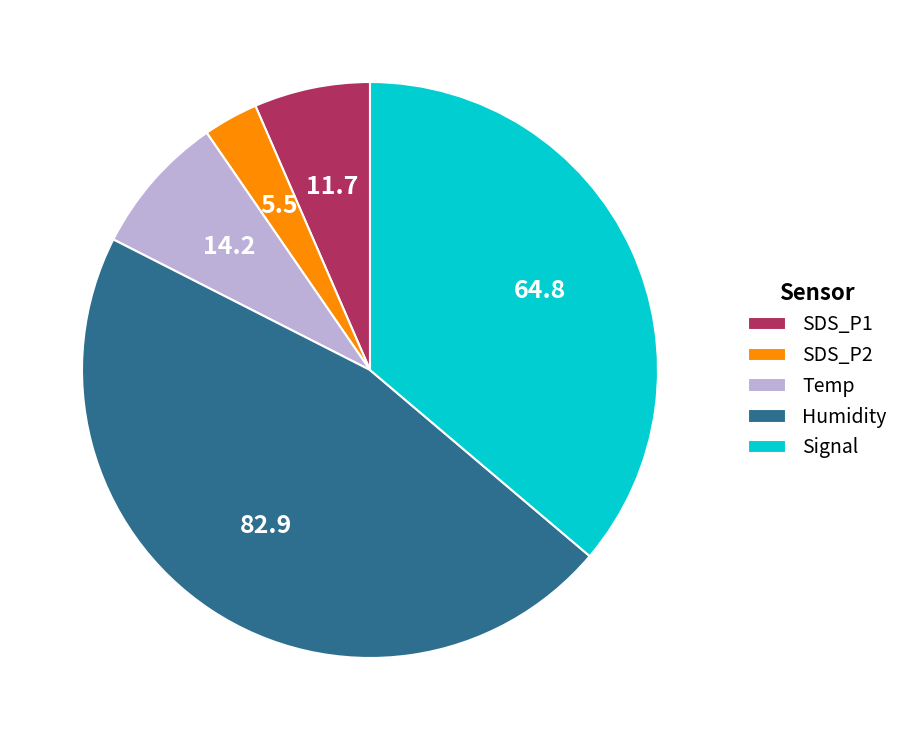

Which category has the biggest portion of the pie?

Humidity